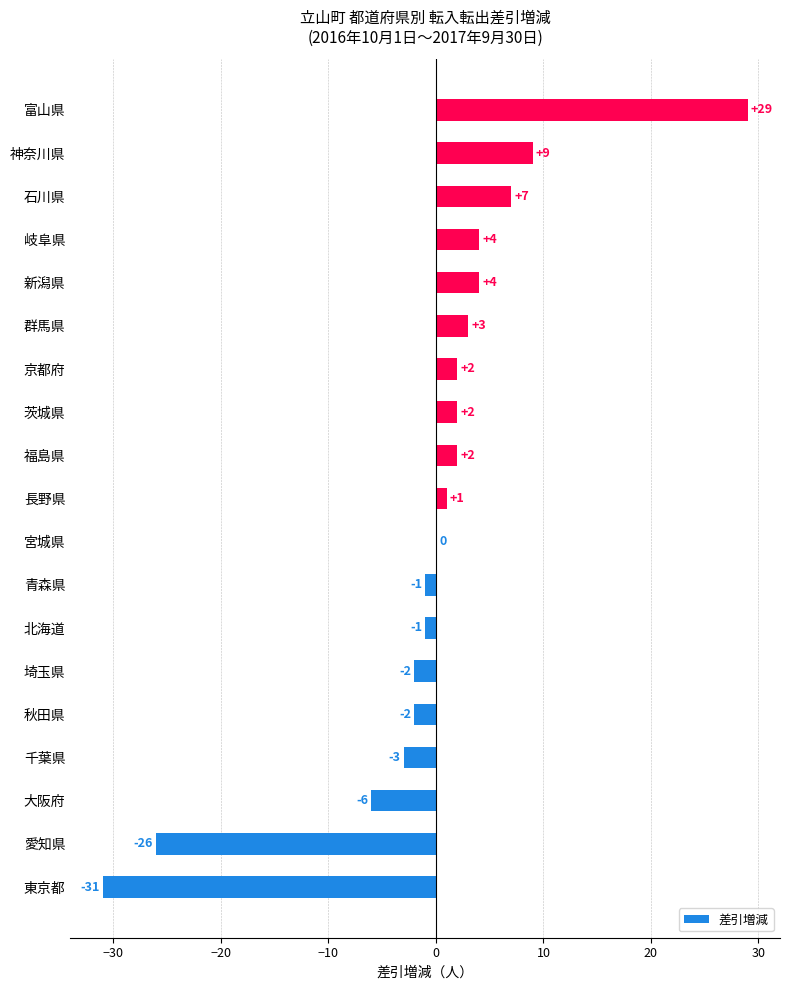

Is it true that the value at 青森県 is -1?

True